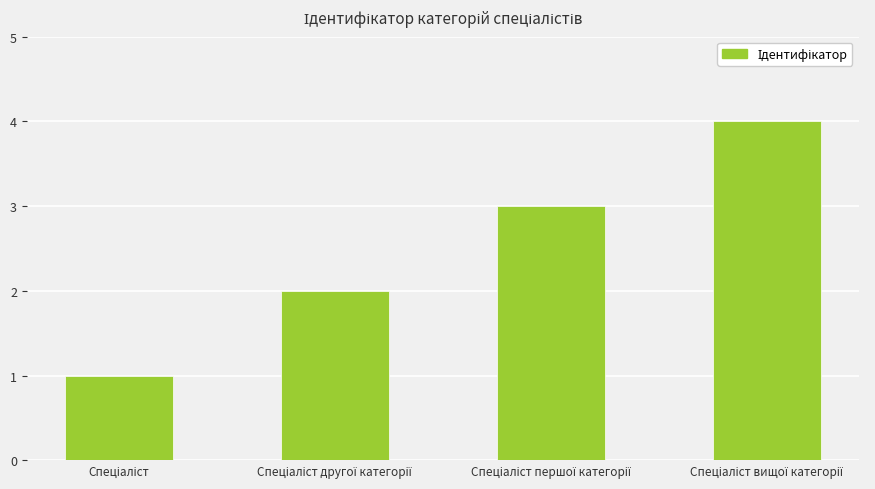

What is the difference between the maximum and minimum values?

3